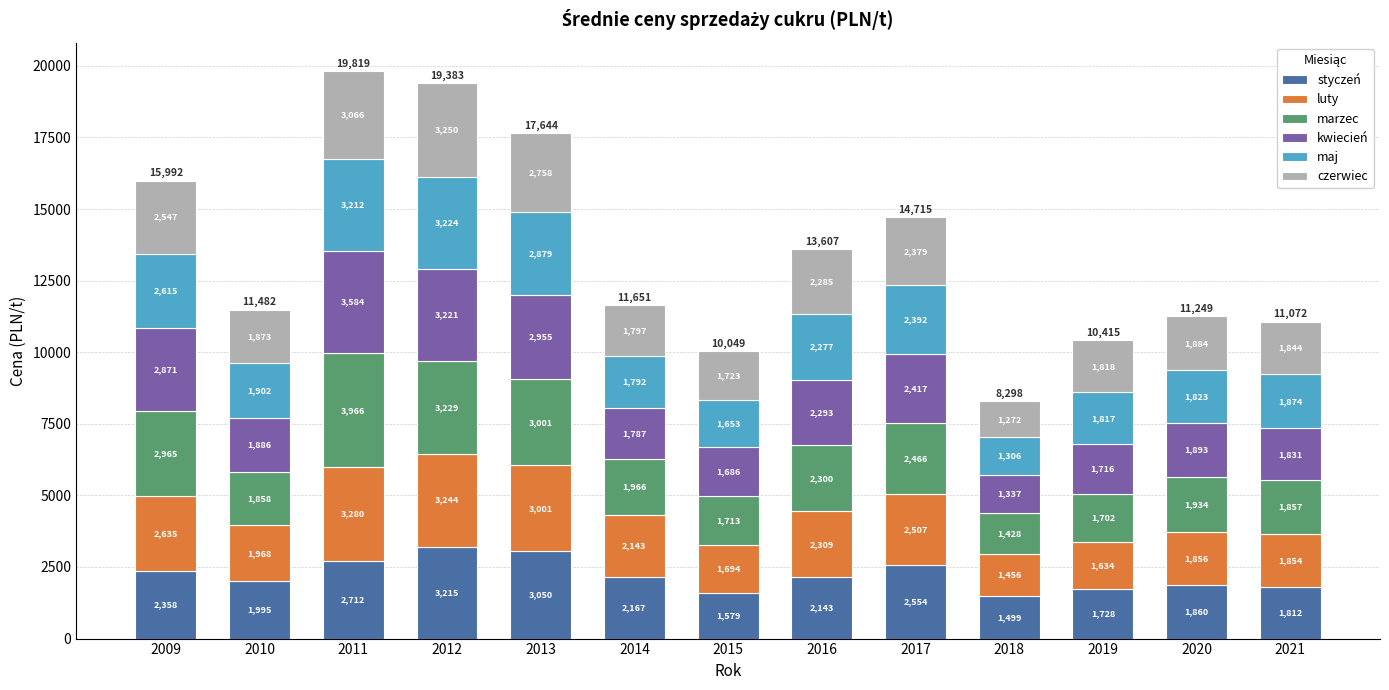

Is it true that styczeń equals 3058.4 at 2016?

False